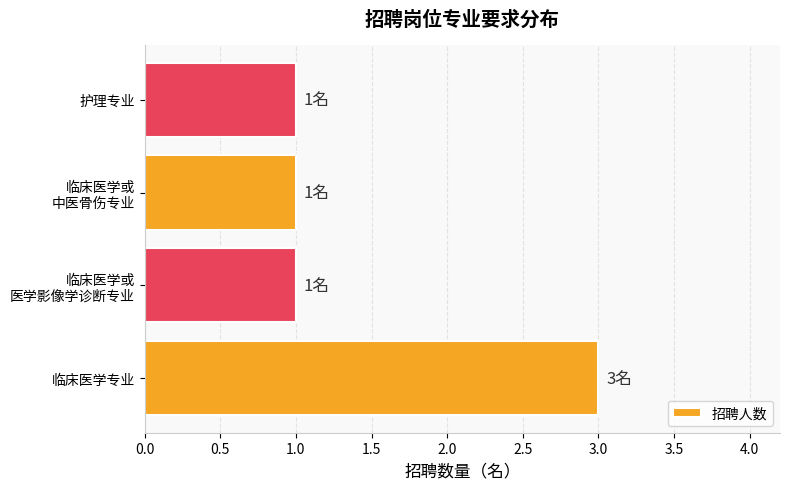

At which category does the chart reach its peak across all series?

临床医学专业